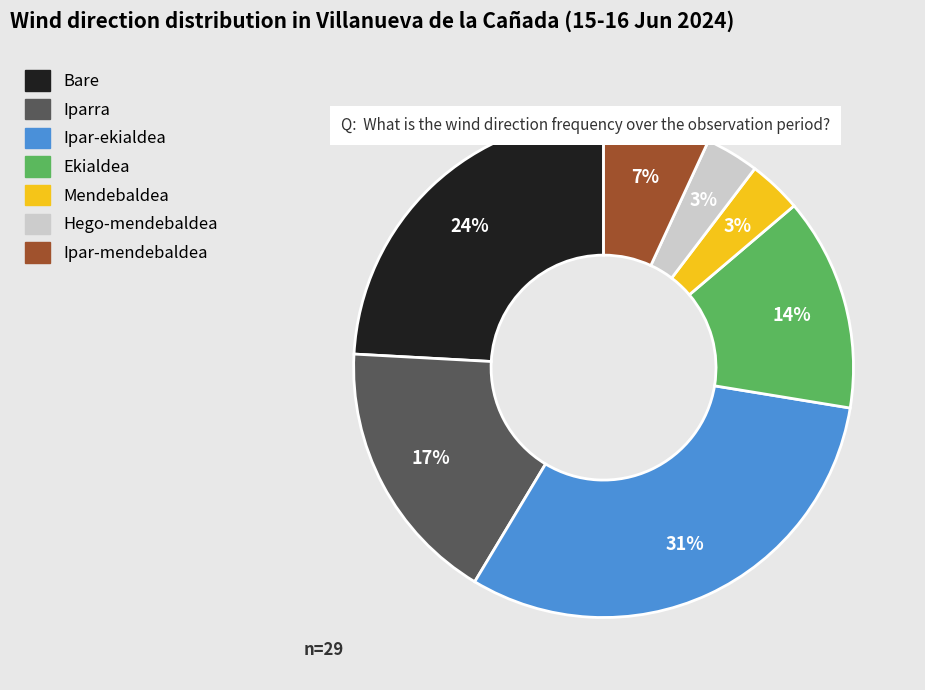

How many segments does this pie chart have?

7